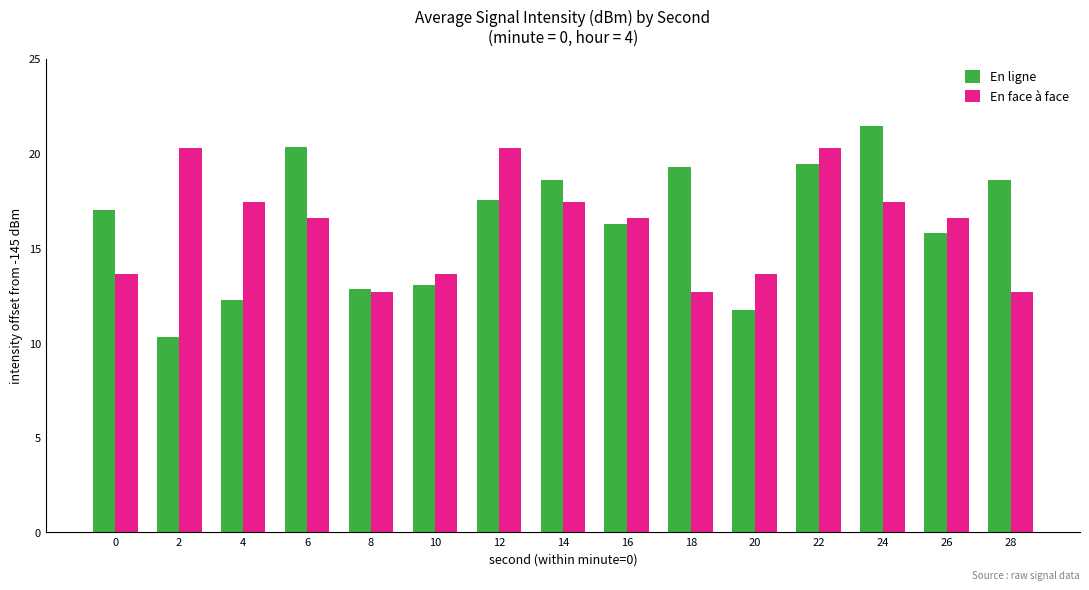

What is the difference between the maximum and minimum values in the En face à face series?

7.6